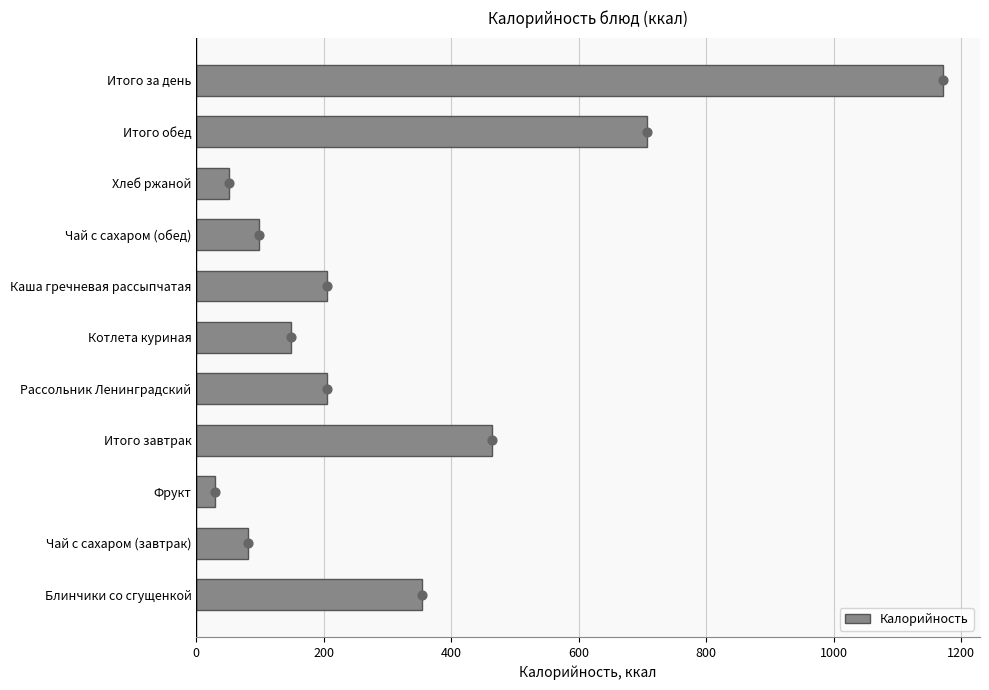

Which category has the highest value in the Калорийность series?

Итого за день